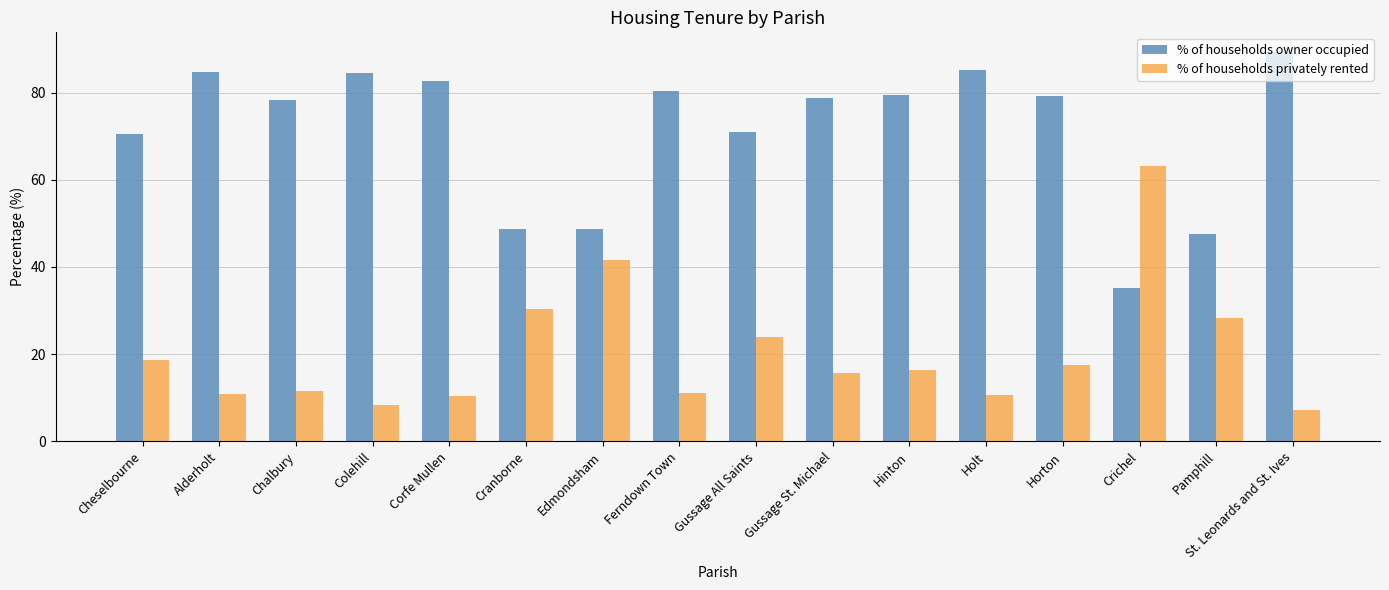

How many bars are there in each group?

2